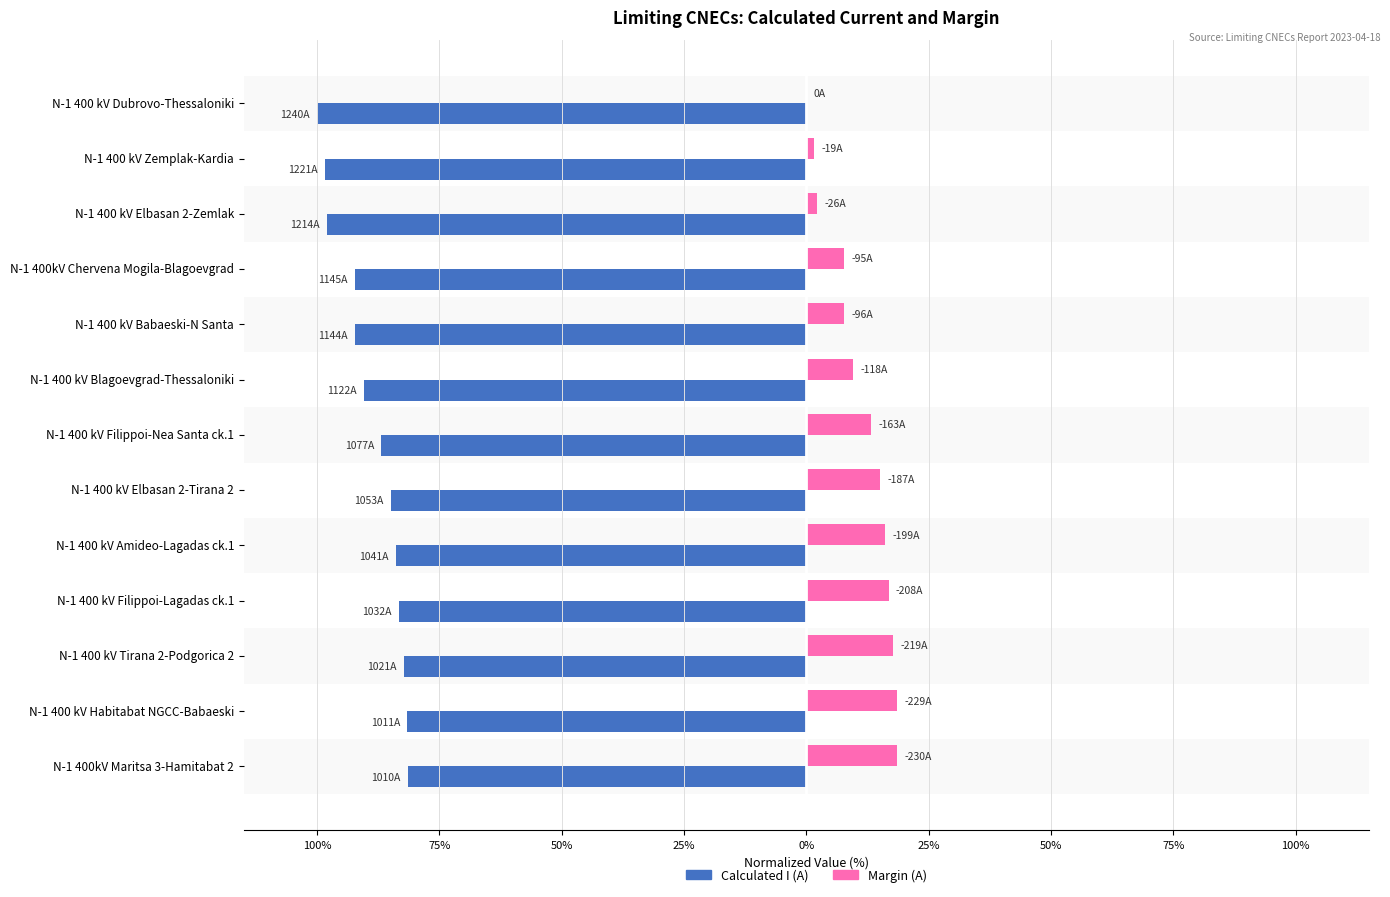

What are all the series names shown in the legend?

Calculated I (A), Margin (A)